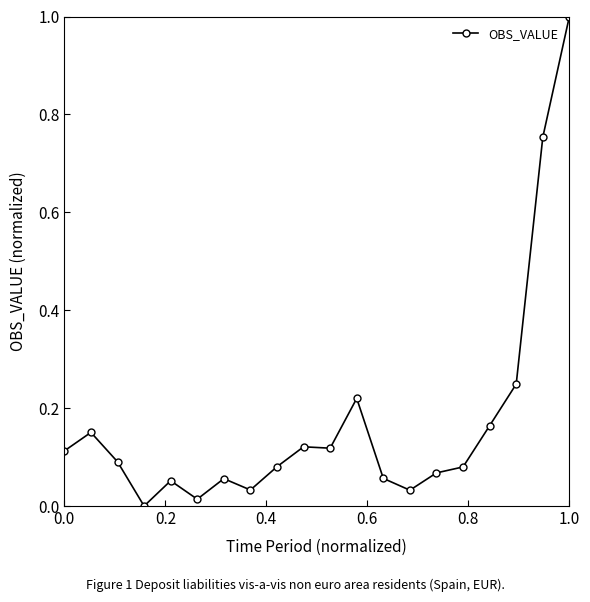

What is the difference between the maximum and second lowest values?

1.0